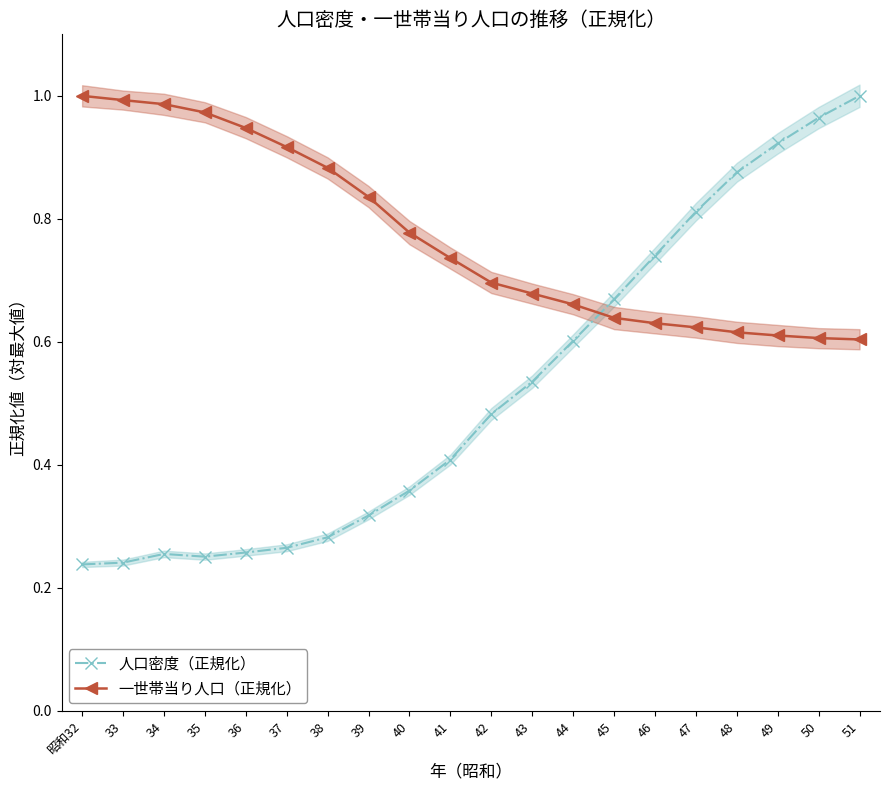

The value of 一世帯当り人口（正規化） at 昭和32 is 1.4. True or false?

False